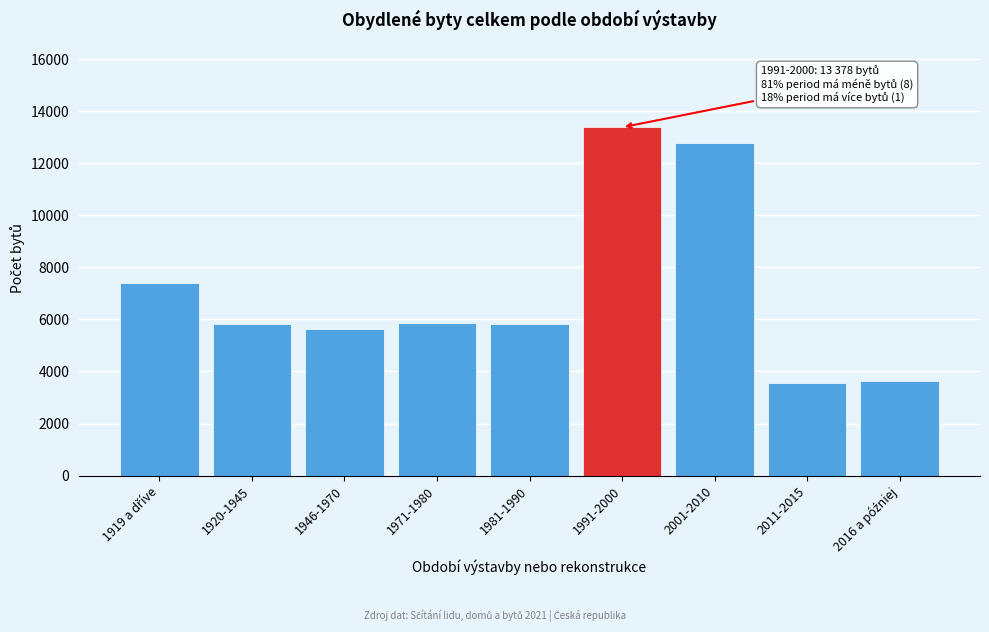

What is the change in value from 1946-1970 to 2011-2015?

-2058